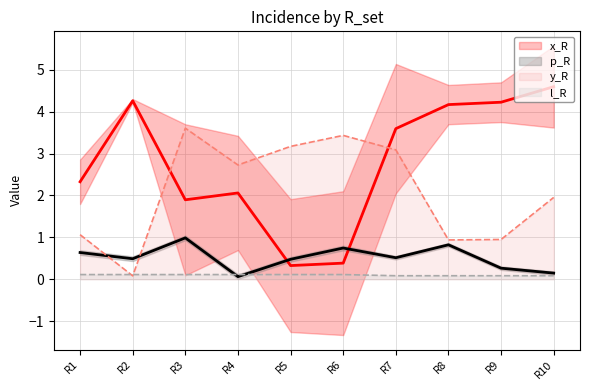

At which label does x_R first exceed 3?

R2